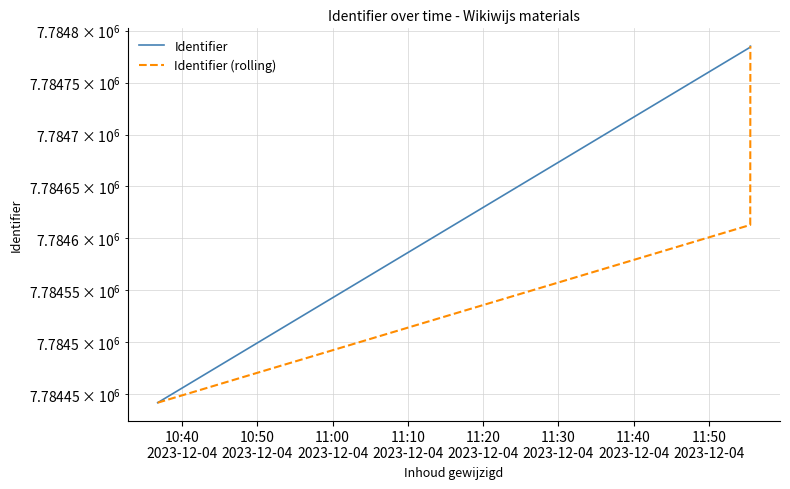

Reading left to right, list all the values displayed in this chart.

Identifier: 7784442	7784784	7784785
Identifier (rolling): 7784442	7784613	7784785